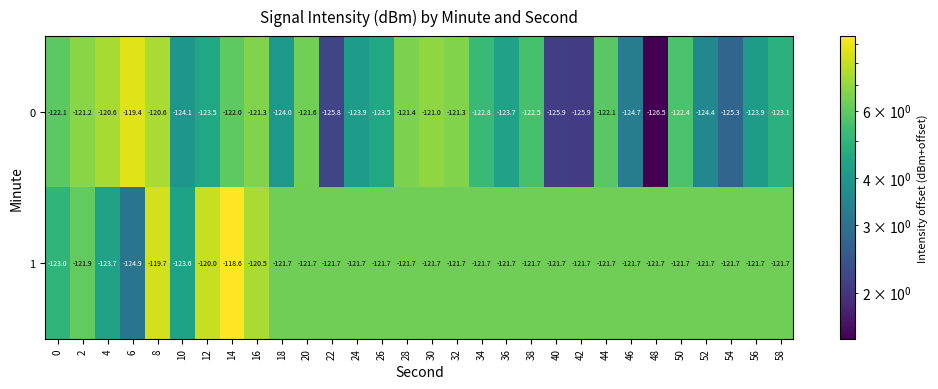

What is the difference between the 0 values at 2 and 14?

0.8